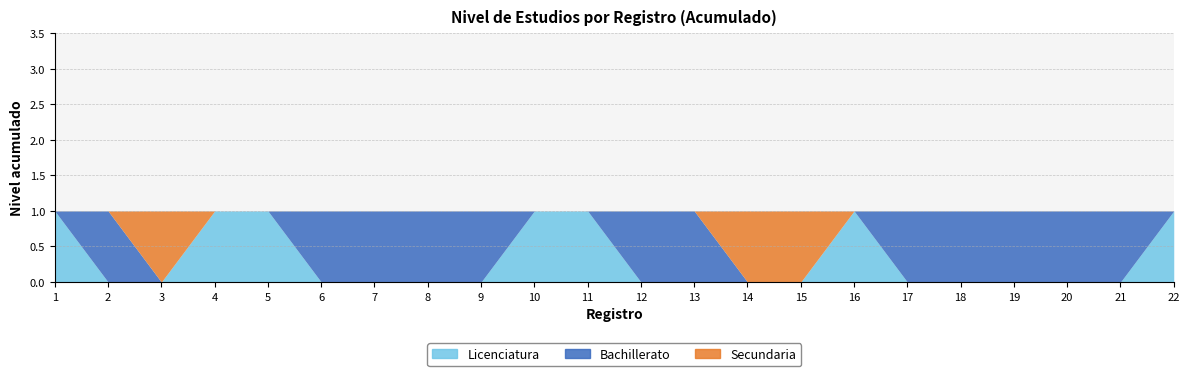

The Secundaria series shows -1 at 8. True or false?

False